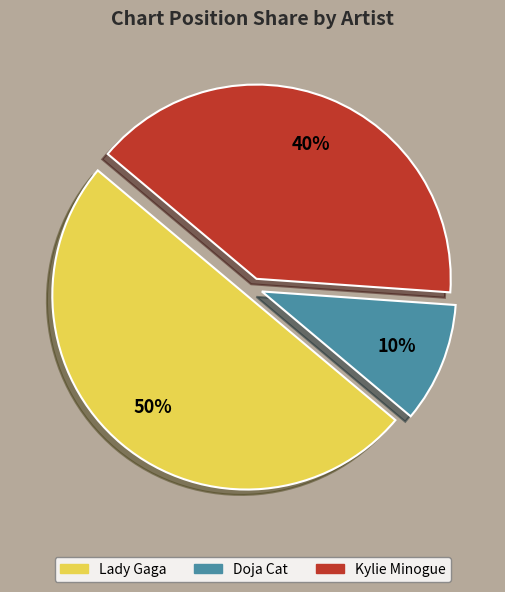

Do Doja Cat and Lady Gaga together represent more than half of the pie?

Yes